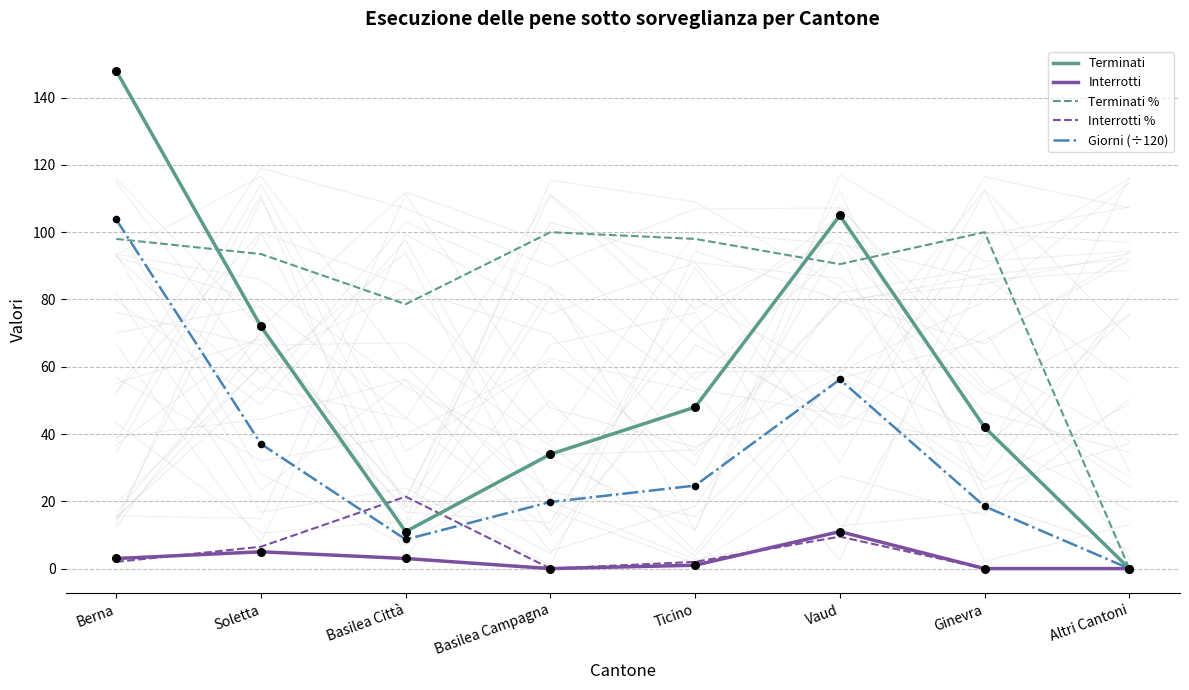

Which series has the largest total across all categories?

Terminati %